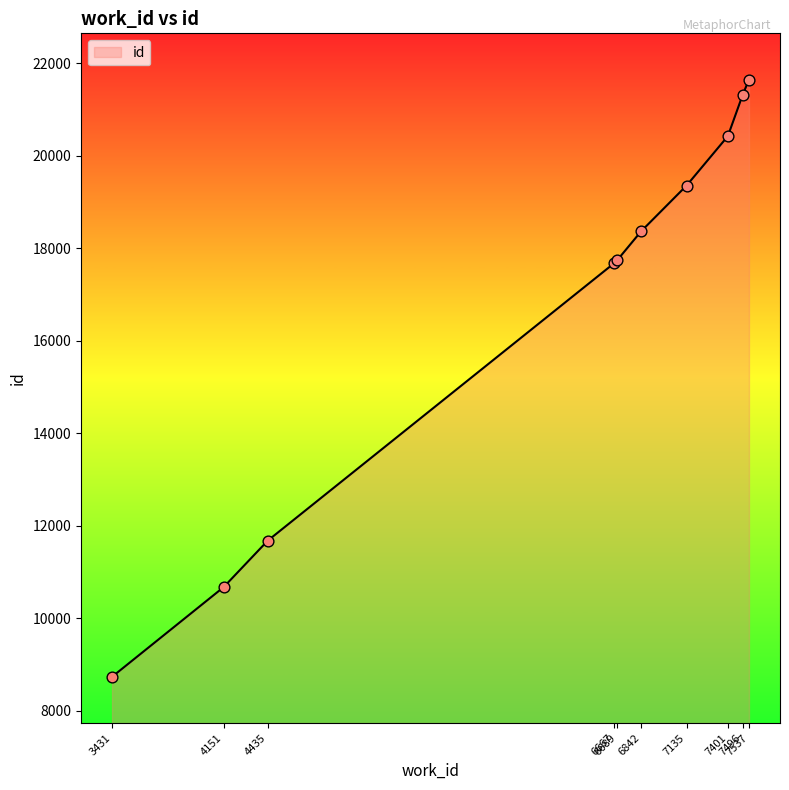

What is the change in value from 3431 to 7135?

+10622